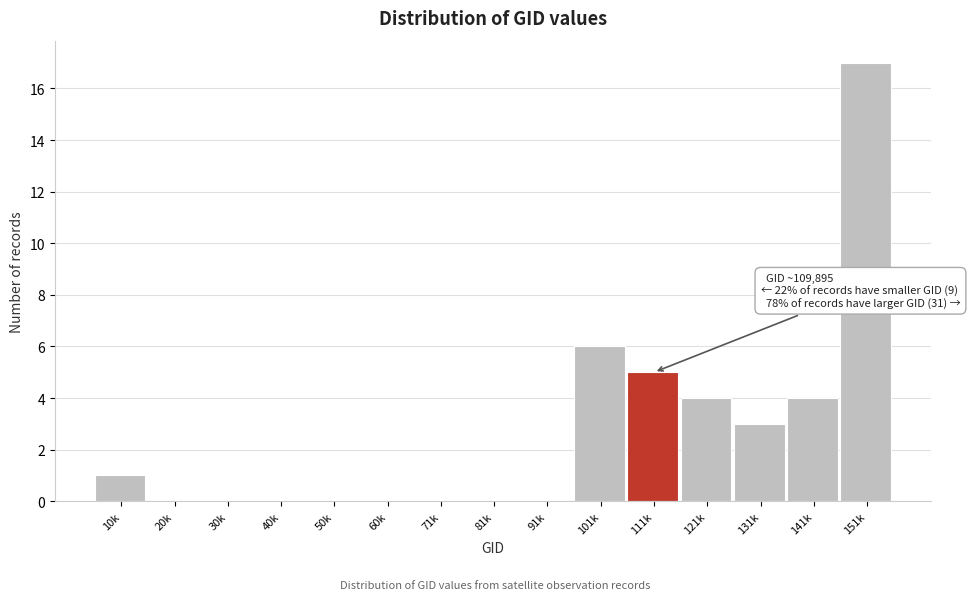

Reading right to left, extract all data points from this chart.

151k=17	141k=4	131k=3	121k=4	111k=5	101k=6	91k=0	81k=0	71k=0	60k=0	50k=0	40k=0	30k=0	20k=0	10k=1